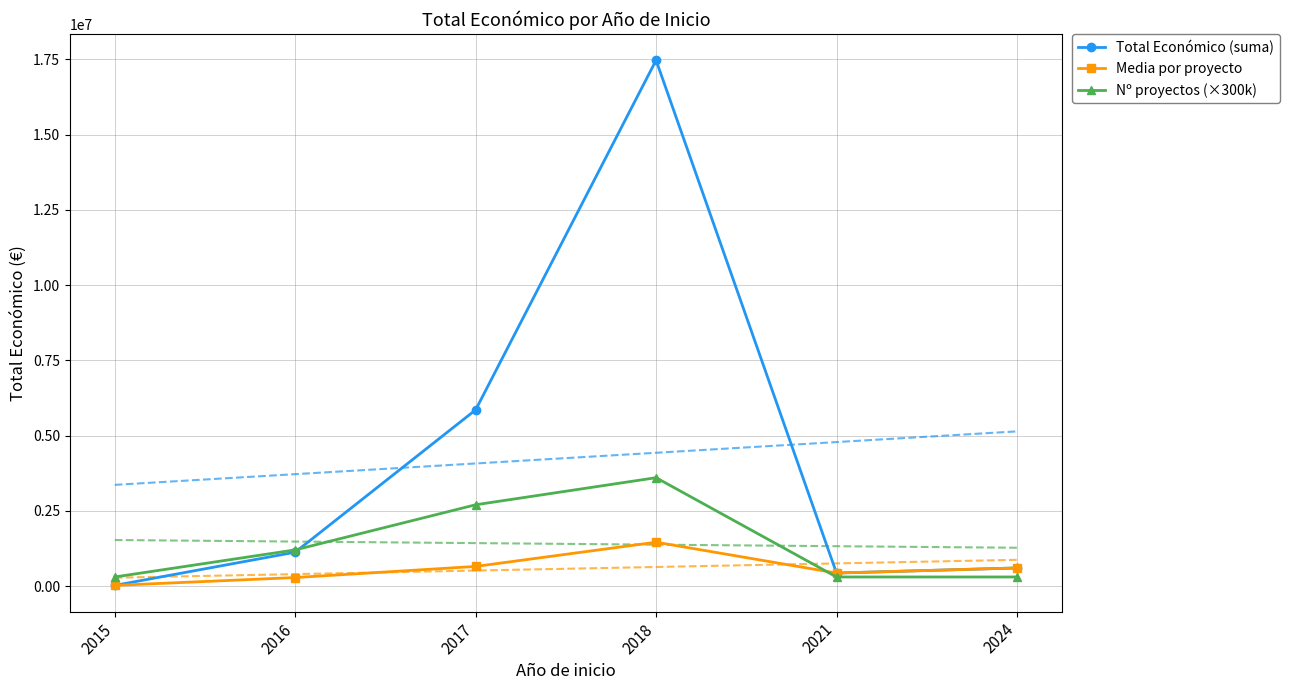

How many values in the Nº proyectos (×300k) series exceed 1200000?

2